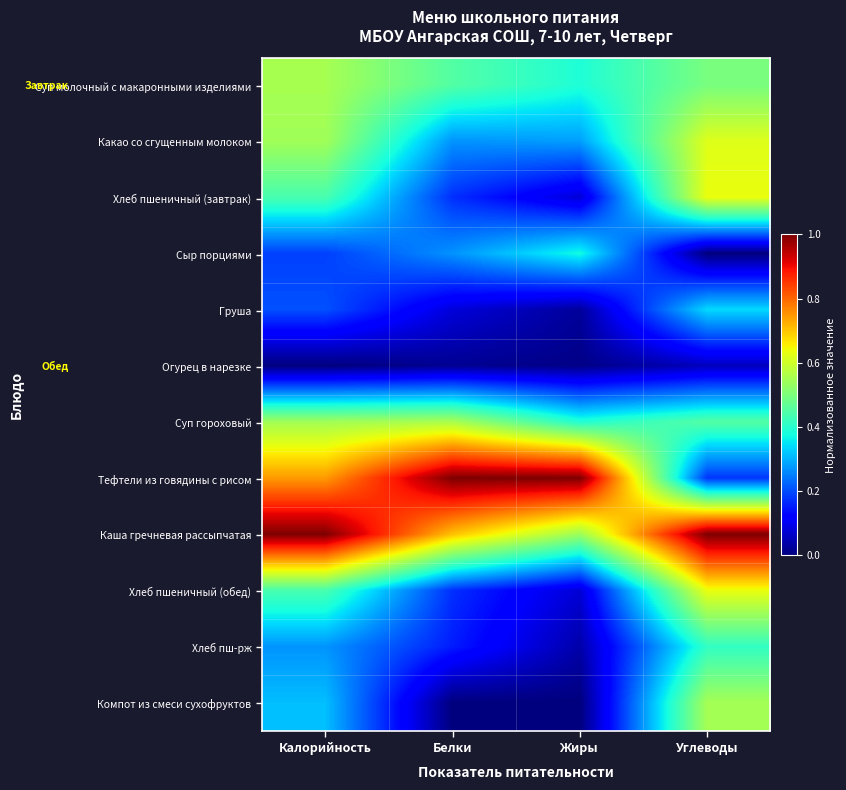

How many data points does each series have?

4